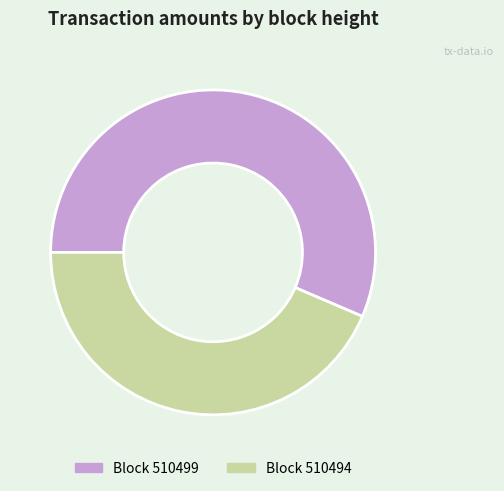

Is there any slice that represents more than half of the pie?

Yes